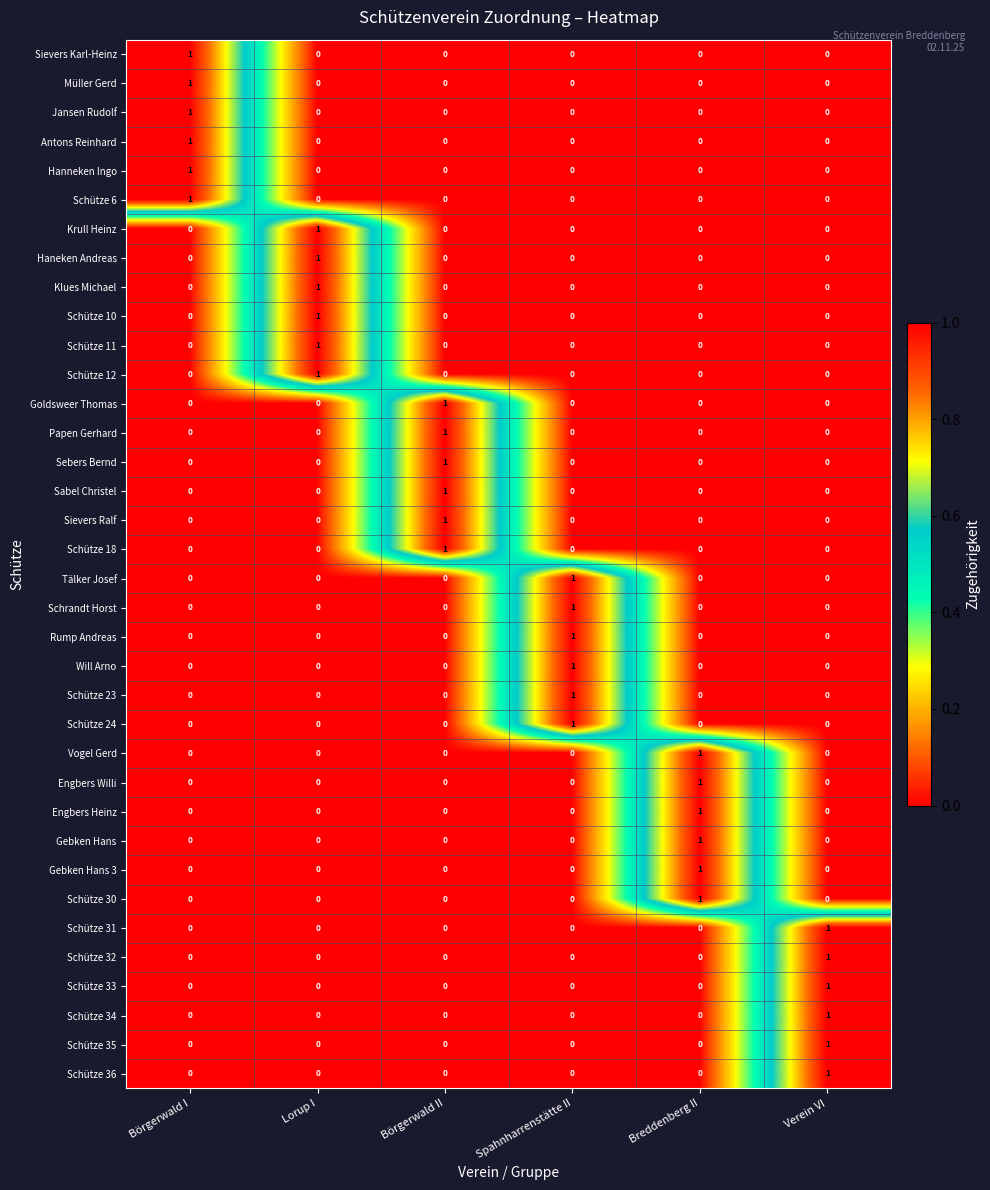

The Schütze 24 series shows 0 at Lorup I. True or false?

True